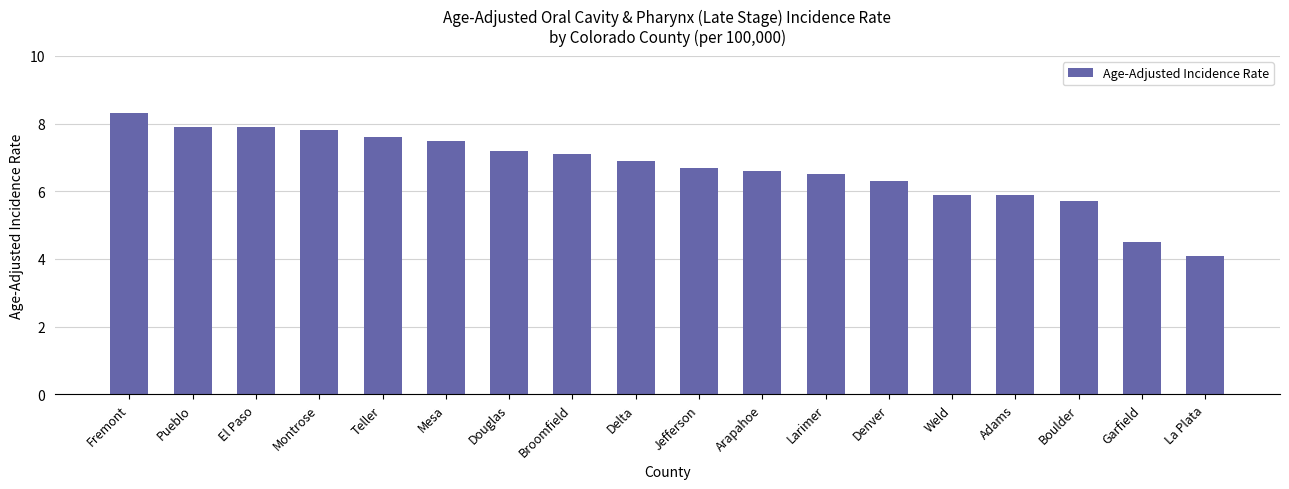

Is it true that the value at Denver is 6.3?

True